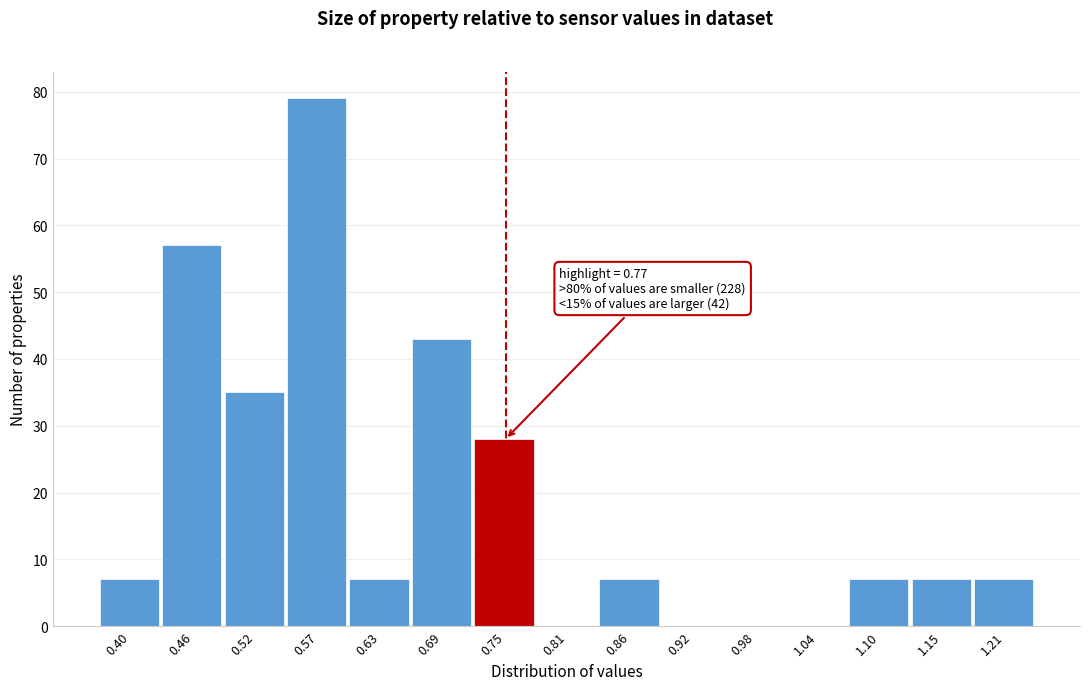

Reading right to left, extract all data points from this chart.

1.21=7	1.15=7	1.10=7	1.04=0	0.98=0	0.92=0	0.86=7	0.81=0	0.75=28	0.69=43	0.63=7	0.57=79	0.52=35	0.46=57	0.40=7